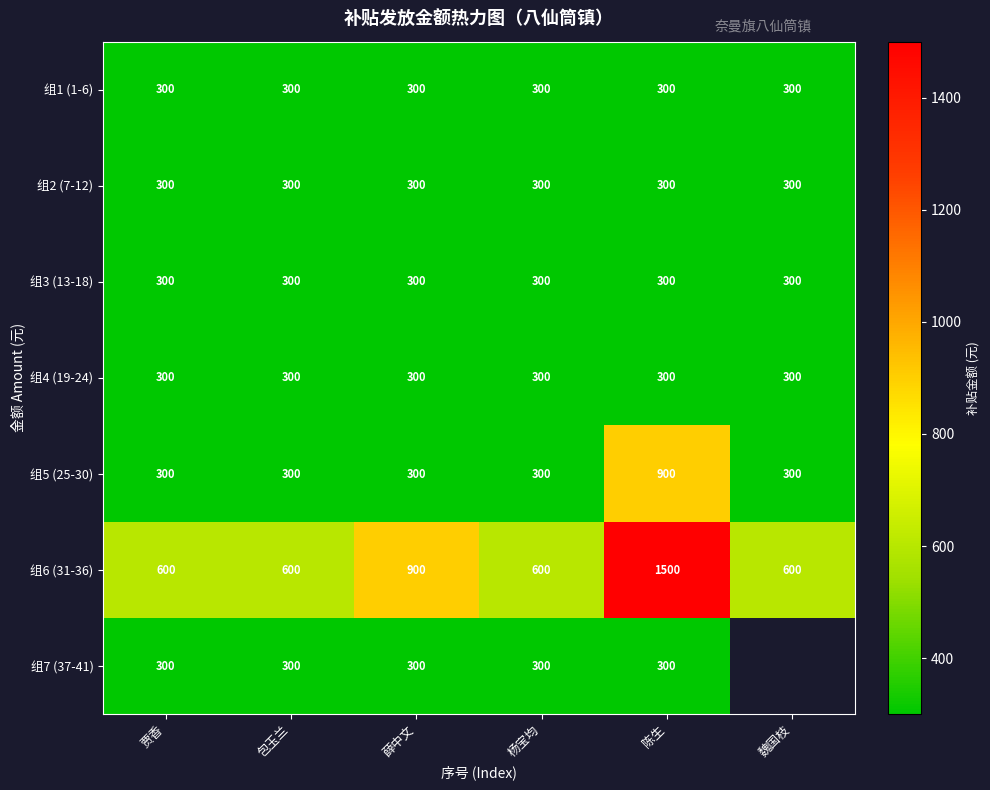

The value of 组1 (1-6) at 薛中文 is 145. True or false?

False